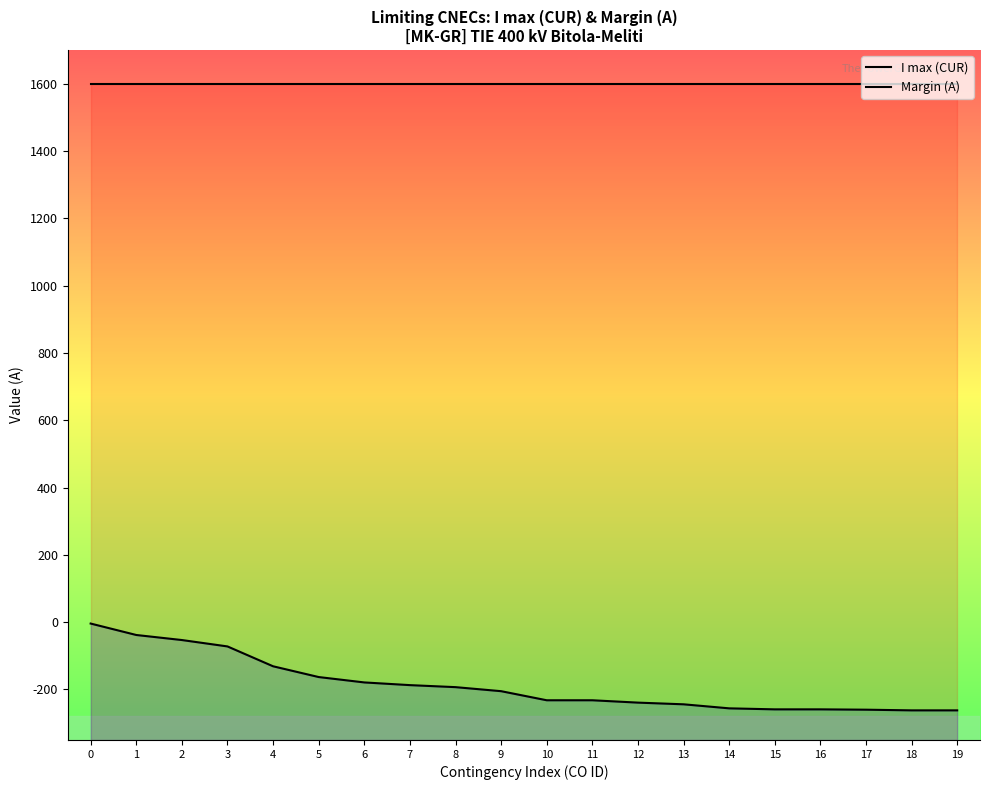

What is the average value of the Margin (A) series?

-186